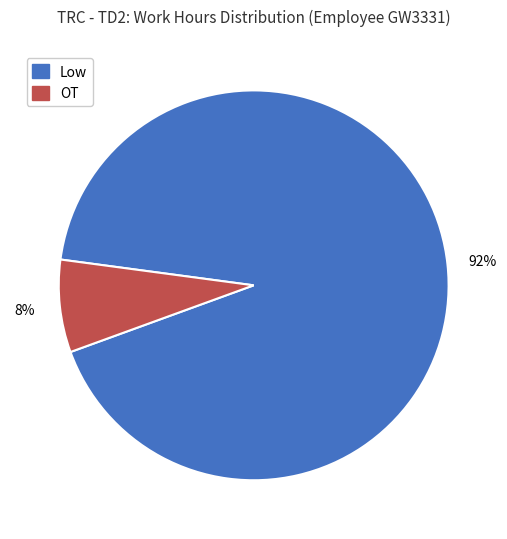

Does any single category account for the majority?

Yes